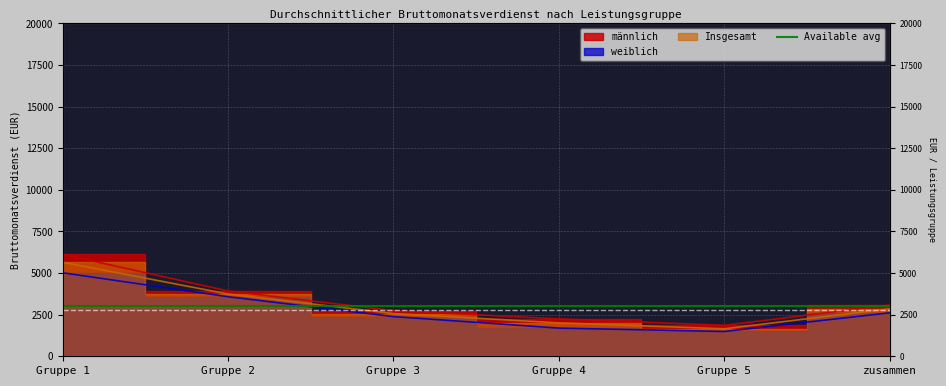

What is the highest value of the Insgesamt series?

5647